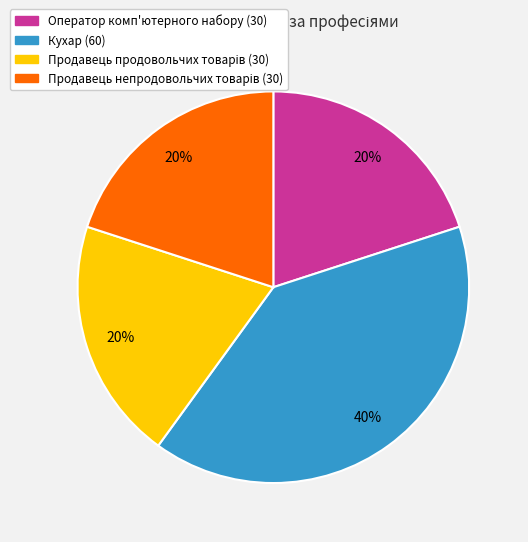

Count the number of slices in the pie.

4